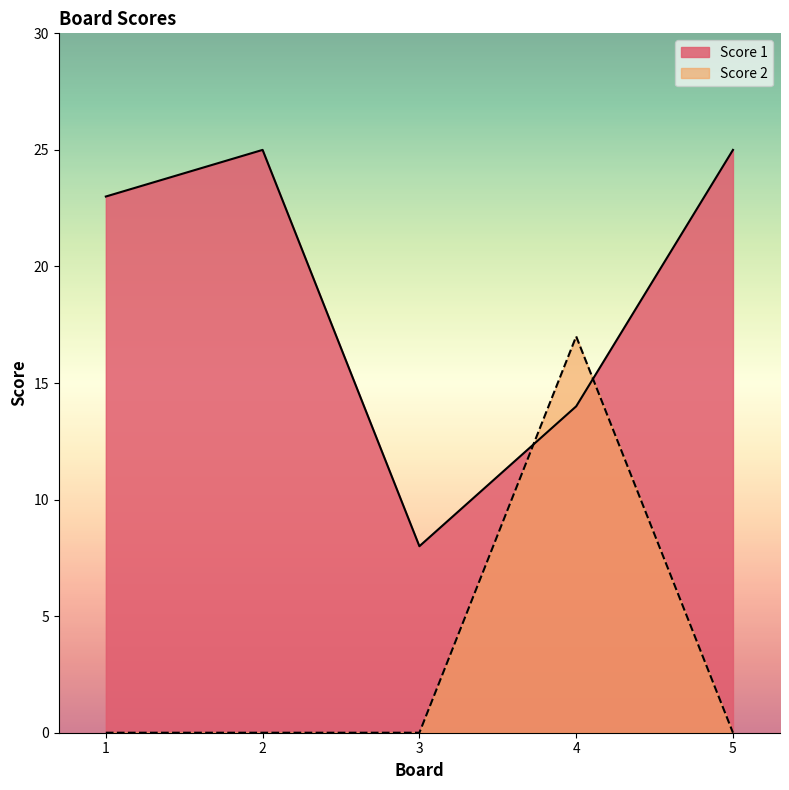

The Score 1 series shows 12 at 2. True or false?

False